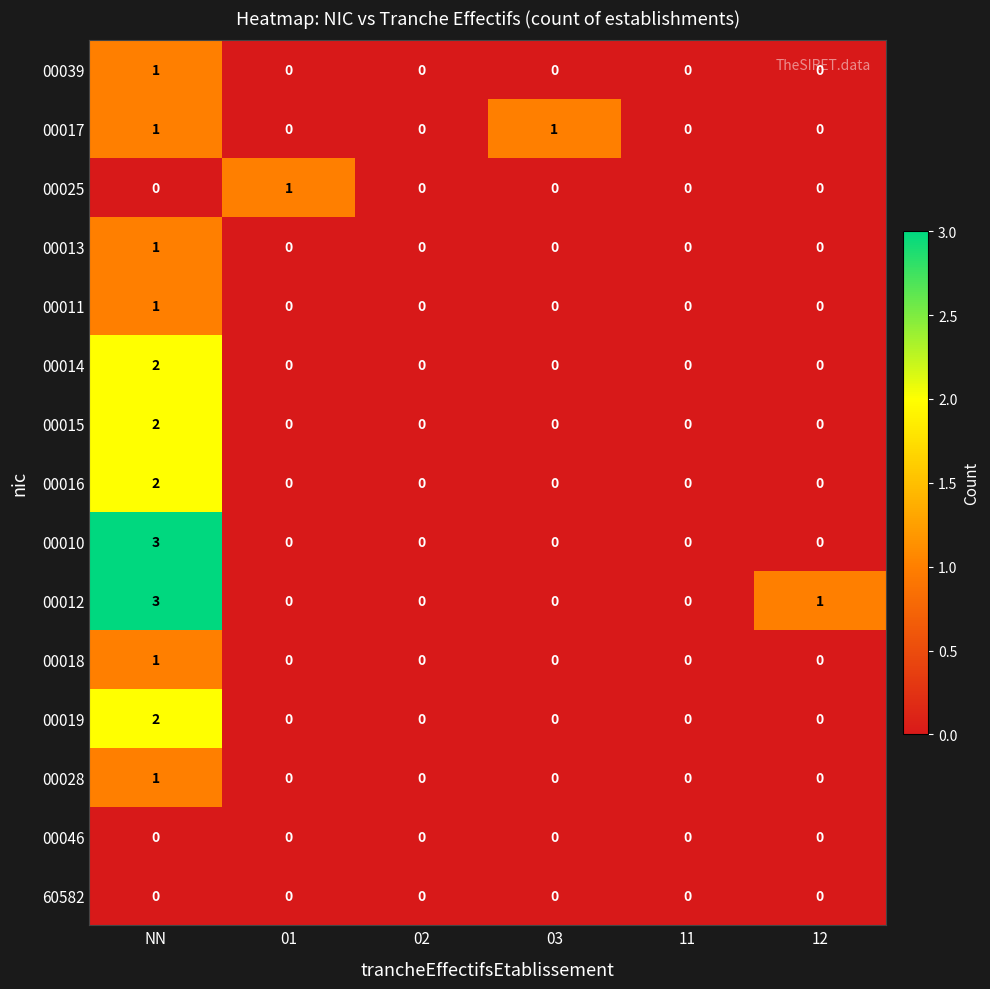

True or false: 00013 has a value of -1 at 11.

False